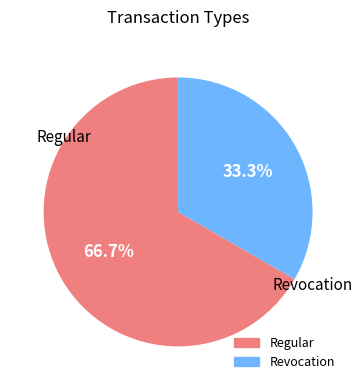

To the nearest percent, what percentage of the pie is Regular?

67%